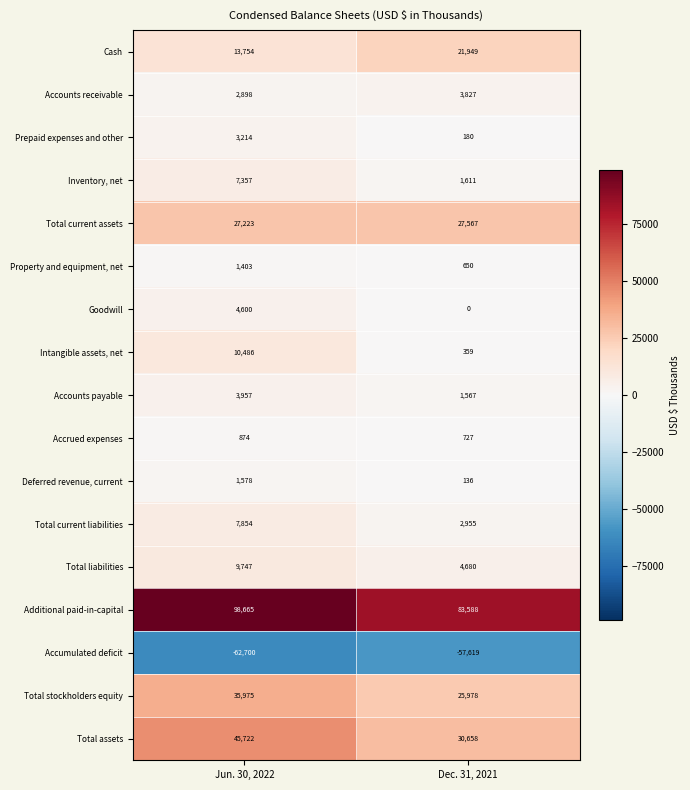

At Dec. 31, 2021, list the series in order from smallest to largest.

Accumulated deficit, Goodwill, Deferred revenue, current, Prepaid expenses and other, Intangible assets, net, Property and equipment, net, Accrued expenses, Accounts payable, Inventory, net, Total current liabilities, Accounts receivable, Total liabilities, Cash, Total stockholders equity, Total current assets, Total assets, Additional paid-in-capital